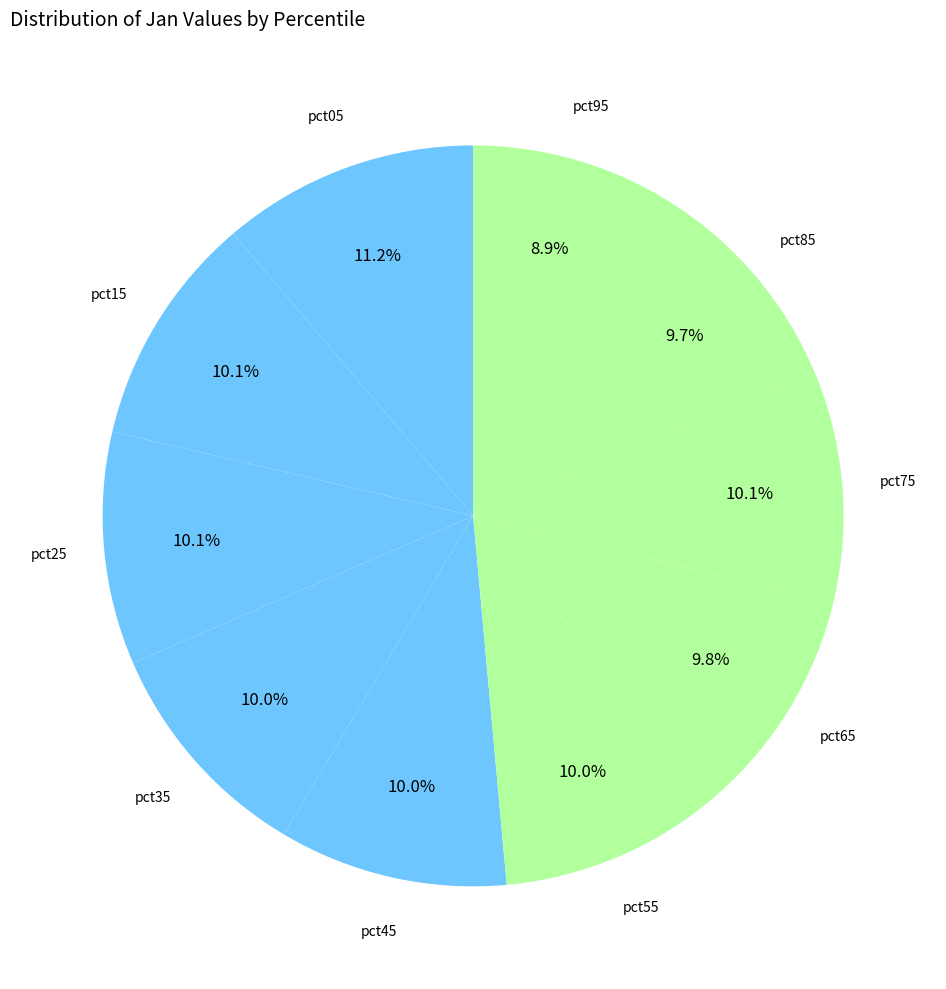

How many segments does this pie chart have?

10